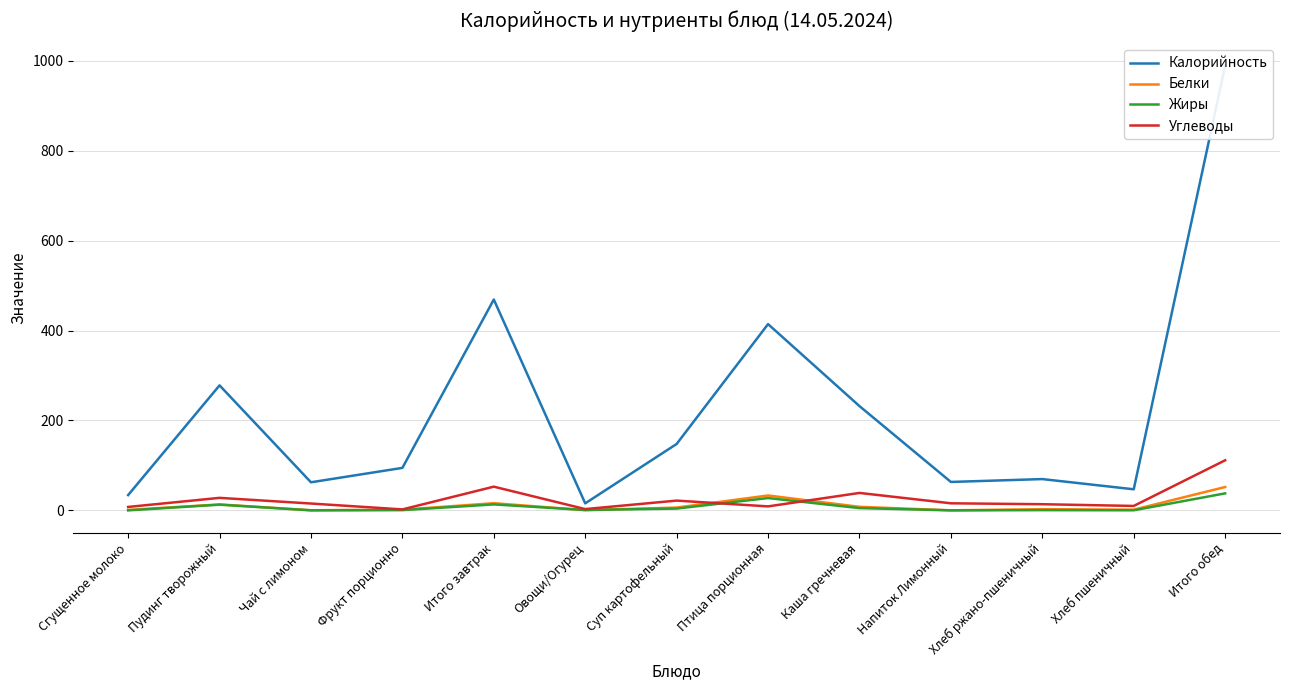

Which series has the largest total across all categories?

Калорийность